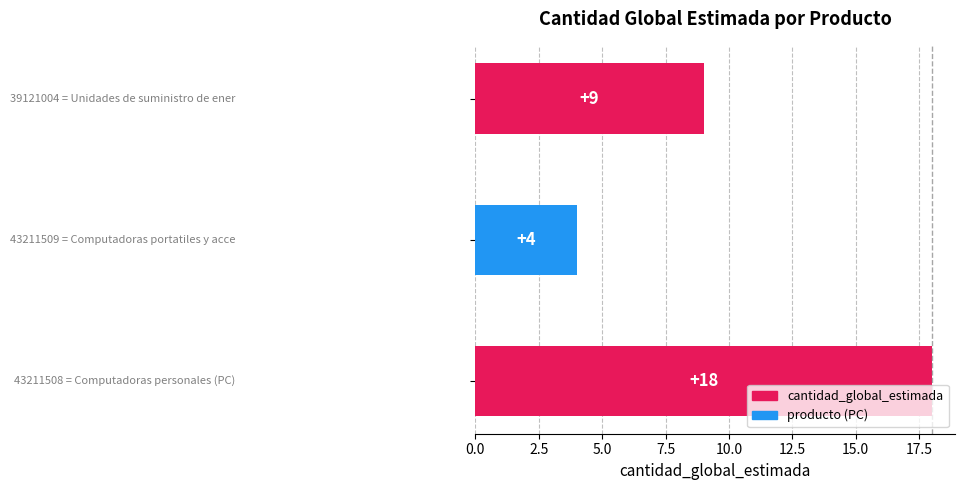

How many data points are less than 9?

1